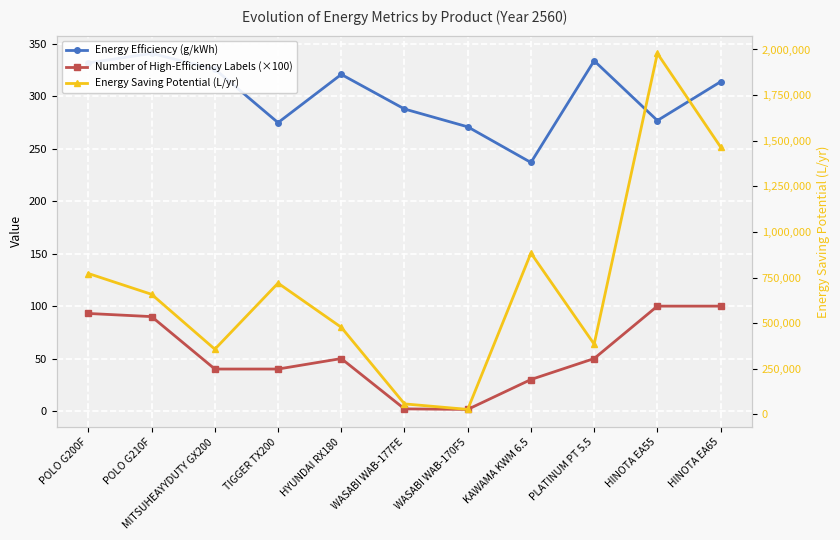

Reading left to right, list all the values displayed in this chart.

Energy Efficiency (g/kWh): 332.0	341.0	326.0	275.0	321.0	288.0	271.0	237.0	334.0	277.0	314.0
Number of High-Efficiency Labels (×100): 93.0	90.0	40.0	40.0	50.0	2.0	1.5	30.0	50.0	100.0	100.0
Energy Saving Potential (L/yr): 772058.0	658031.0	357199.0	719369.0	477247.0	57480.0	27263.0	884116.0	384872.0	1978382.0	1465501.0